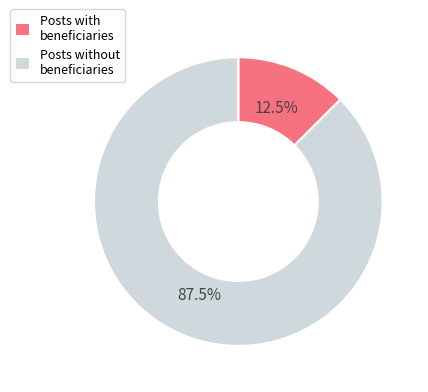

What is the ratio of the value at Posts without beneficiaries to the value at Posts with beneficiaries?

7.0